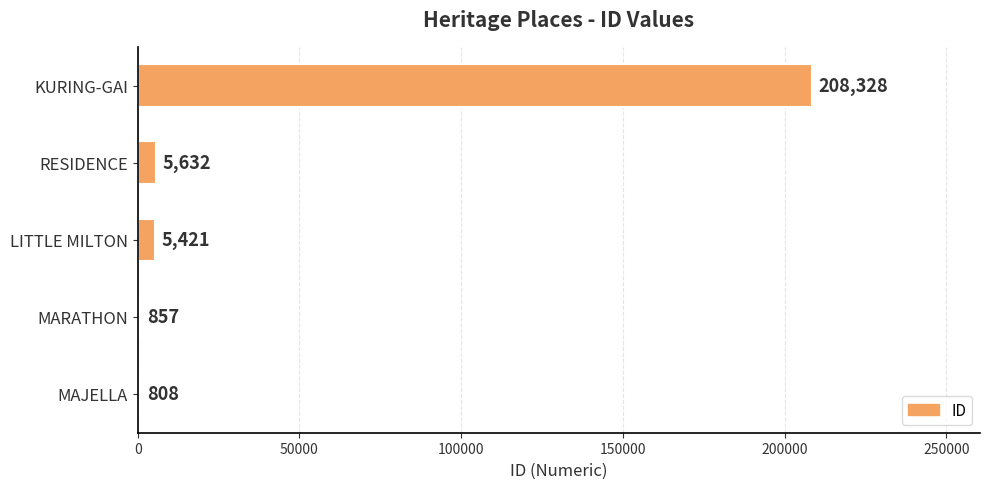

Where is the data nearest to the value 104568?

RESIDENCE